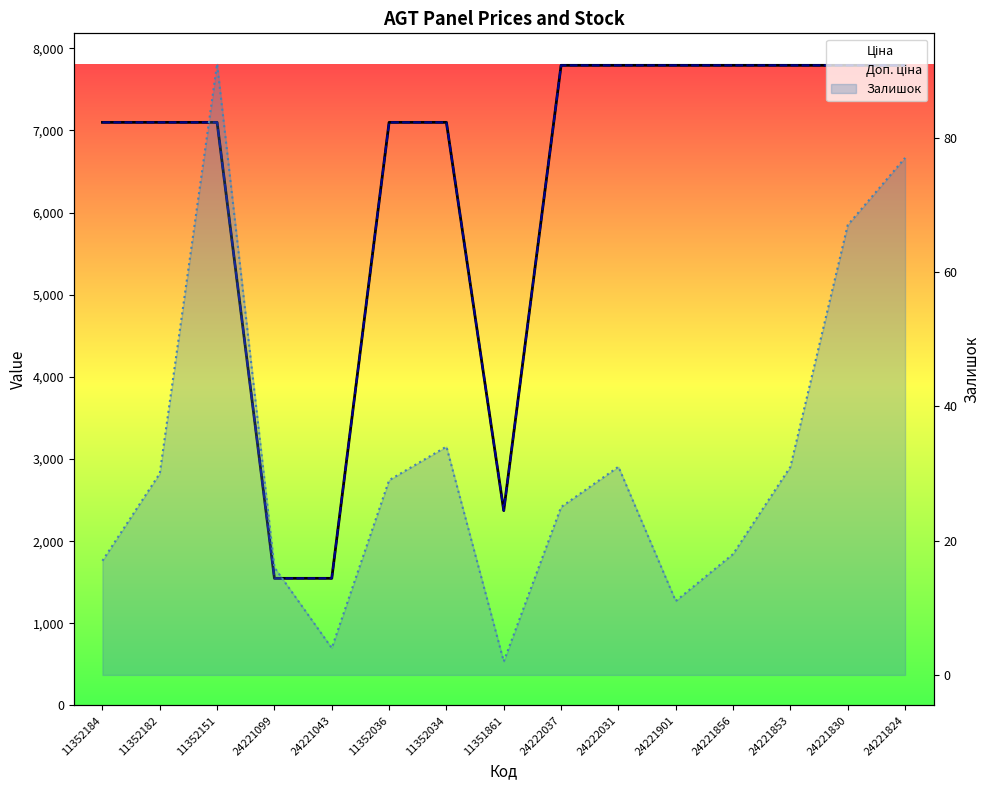

True or false: Доп. ціна and Ціна intersect in this chart.

False